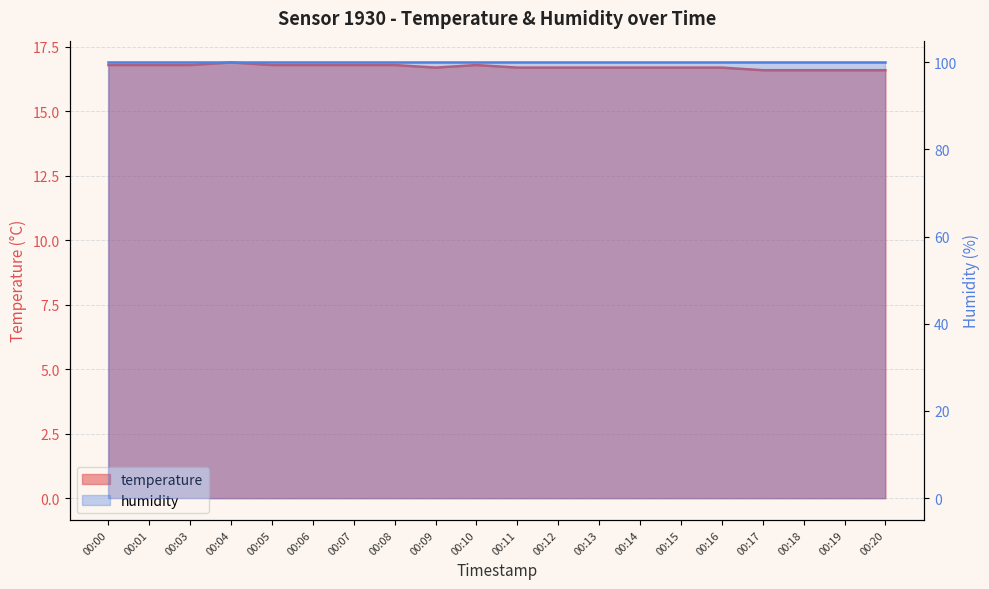

The chart shows a value of 16.8 at 00:00. True or false?

True